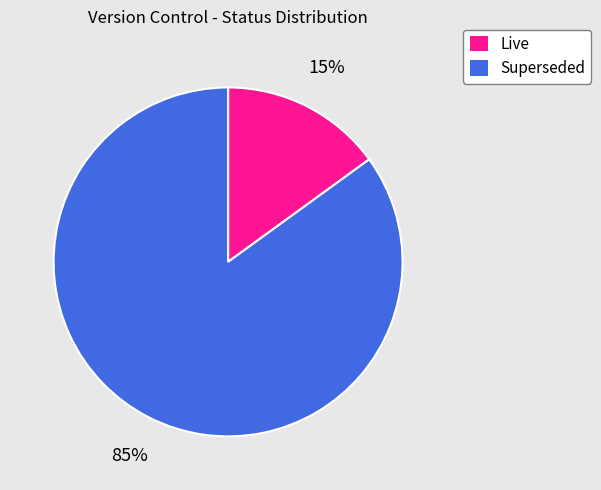

Which has a higher value, Live or Superseded?

Superseded